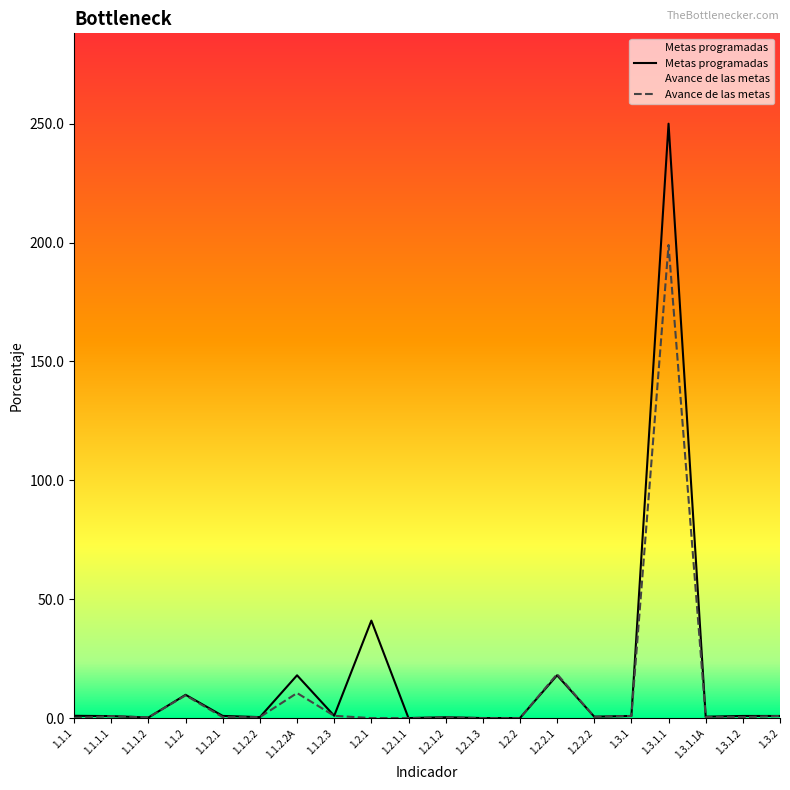

Is this an area chart (filled region under the line)?

No